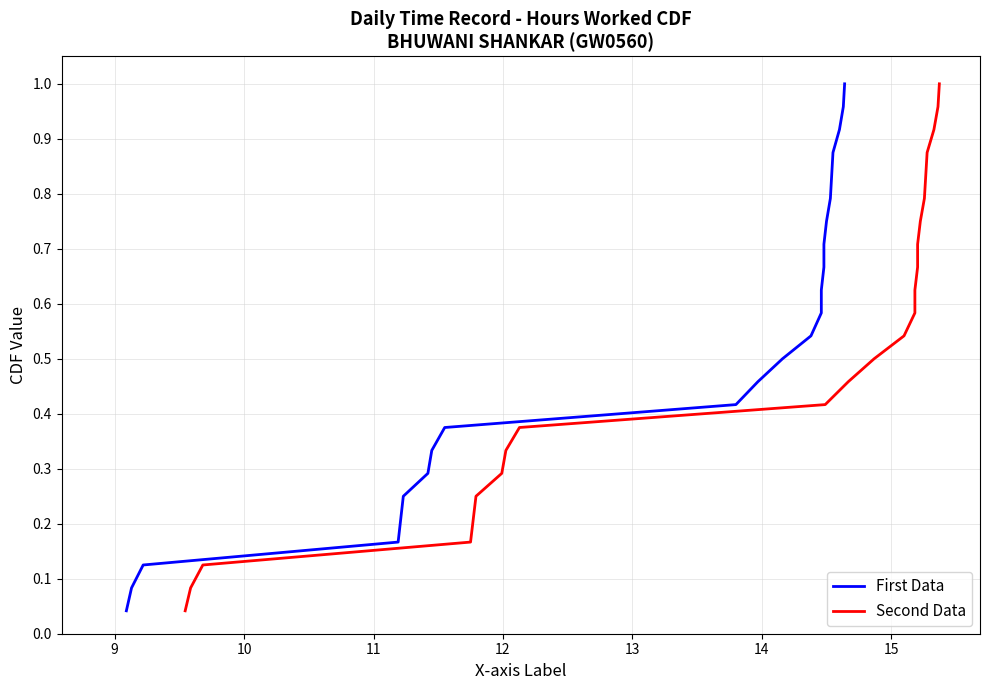

At 10, list the series in order from largest to smallest.

First Data, Second Data